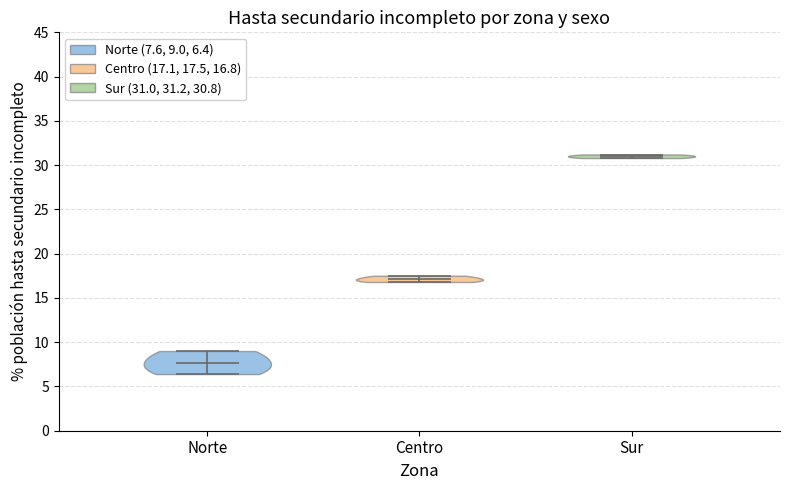

Reading left to right, read every violin against the y-axis: where its median line is, and the lowest and highest points it reaches. The values are not printed on the chart, so give them approximately, as read against the axis.

Norte: median line 7.5, lowest point 6.5, highest point 9.0
Centro: median line 17.0, lowest point 17.0, highest point 17.5
Sur: median line 31.0, lowest point 31.0, highest point 31.0